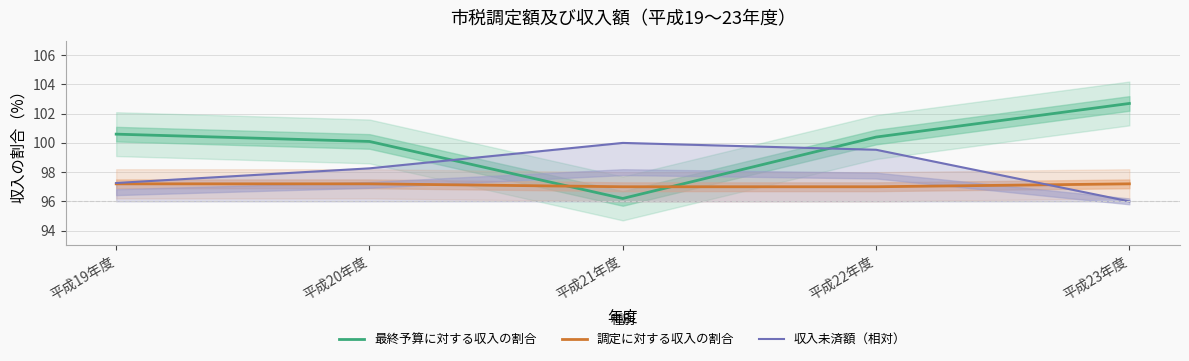

What is the difference between the highest and lowest values at 平成23年度?

6.7